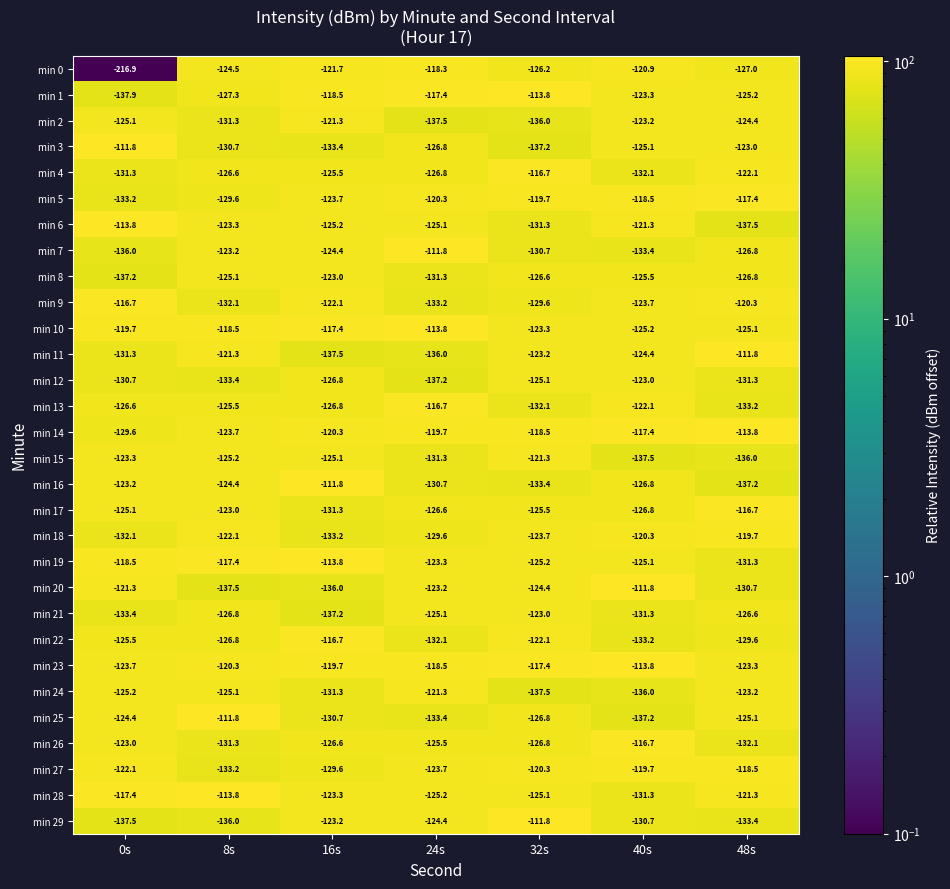

Is it true that min 18 equals -60.2 at 24s?

False